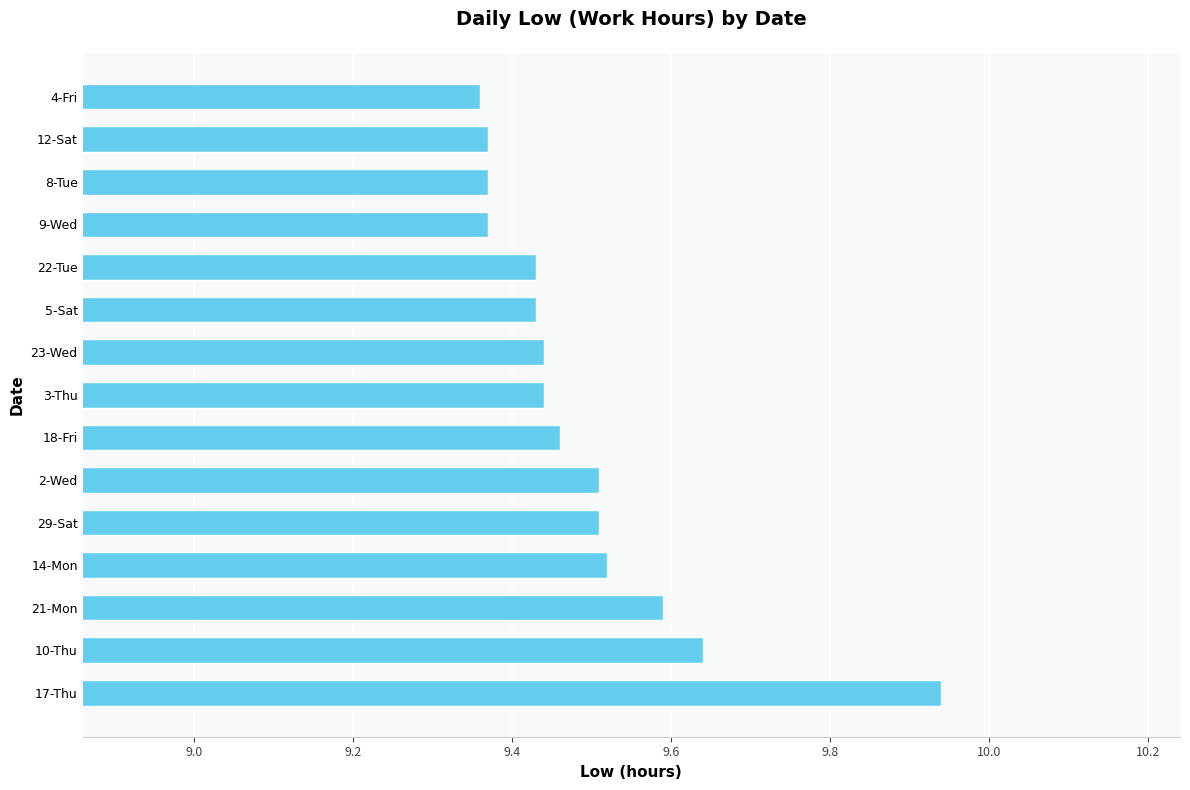

What is the difference between the maximum and minimum values?

0.6